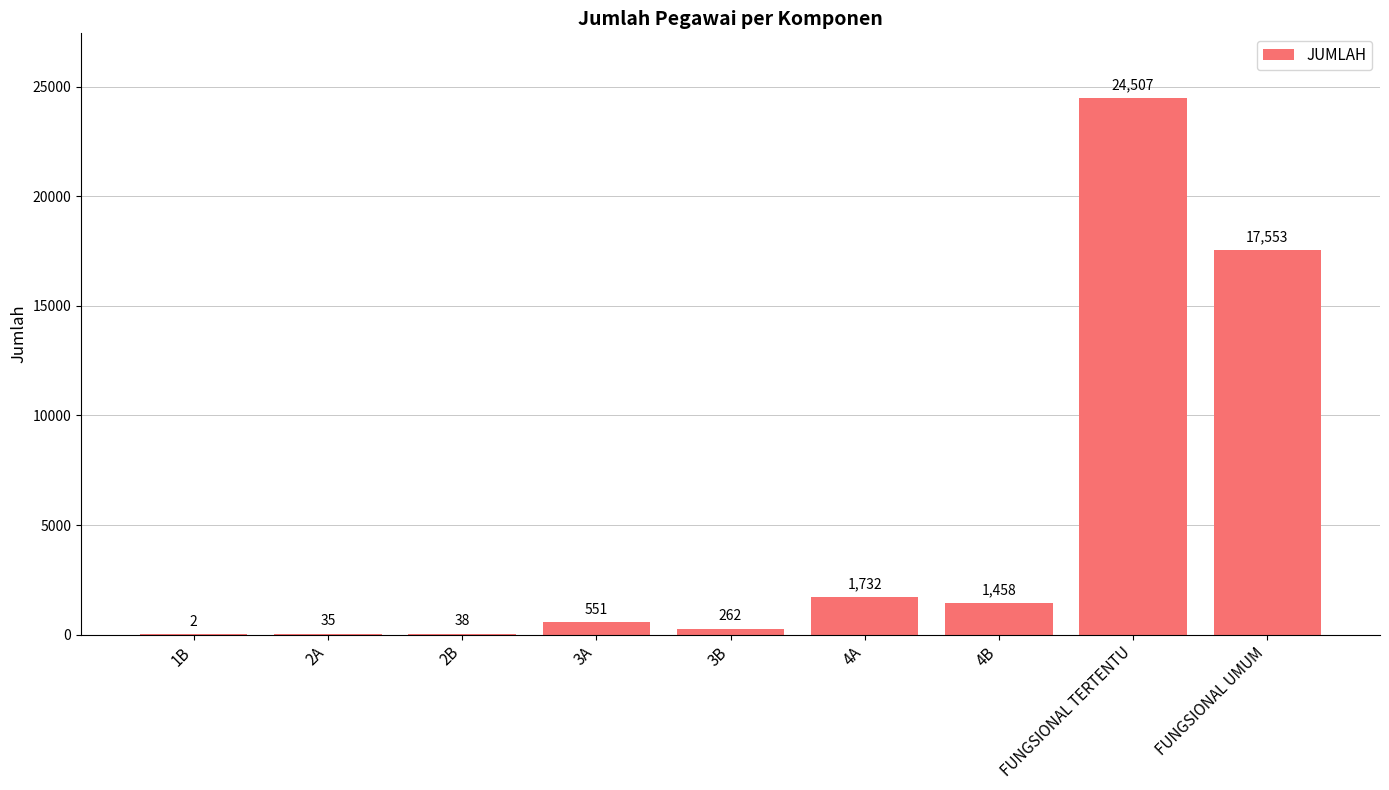

At which label is the value closest to 12254?

FUNGSIONAL UMUM